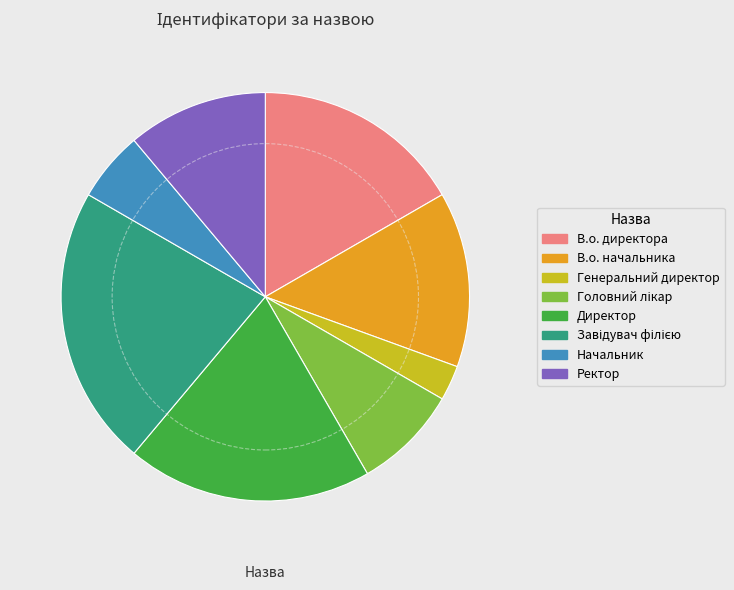

The В.о. начальника slice represents 26% of the pie. True or false?

False